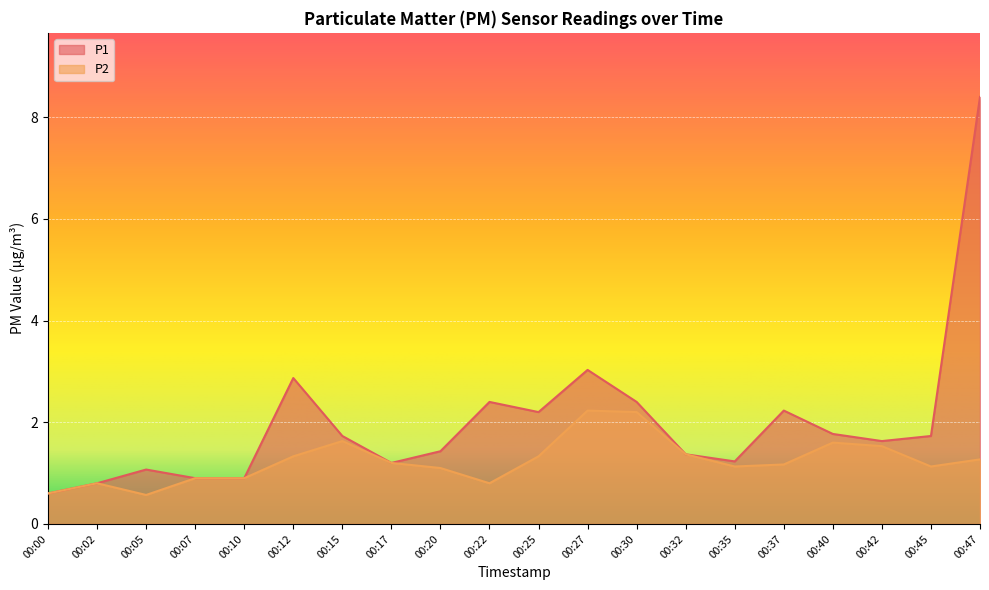

How many data points does each series have?

20